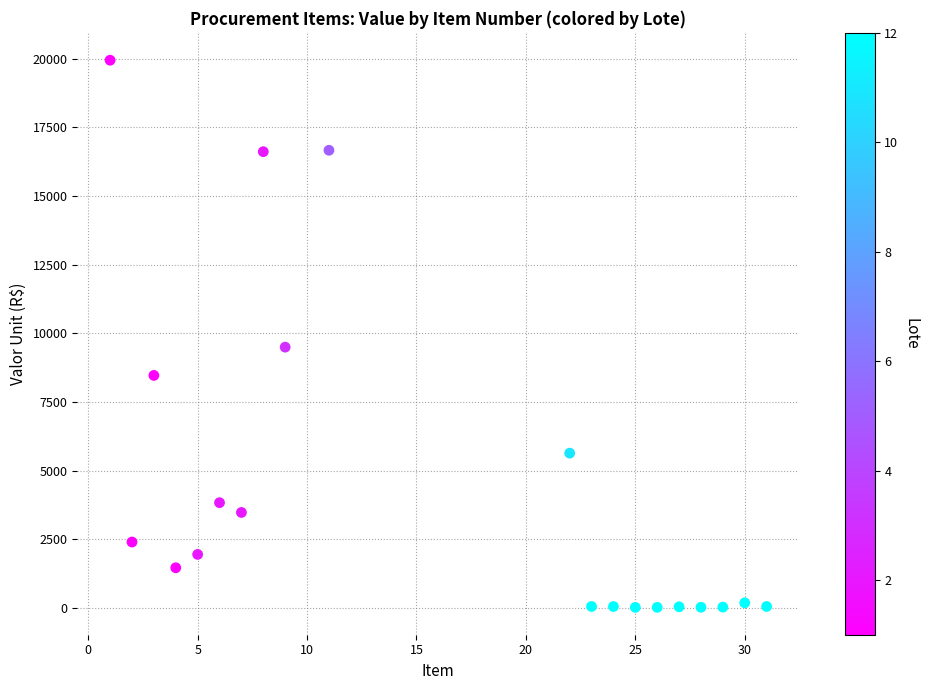

What Y value in the scatter plot is closest to 9985?

9500.0